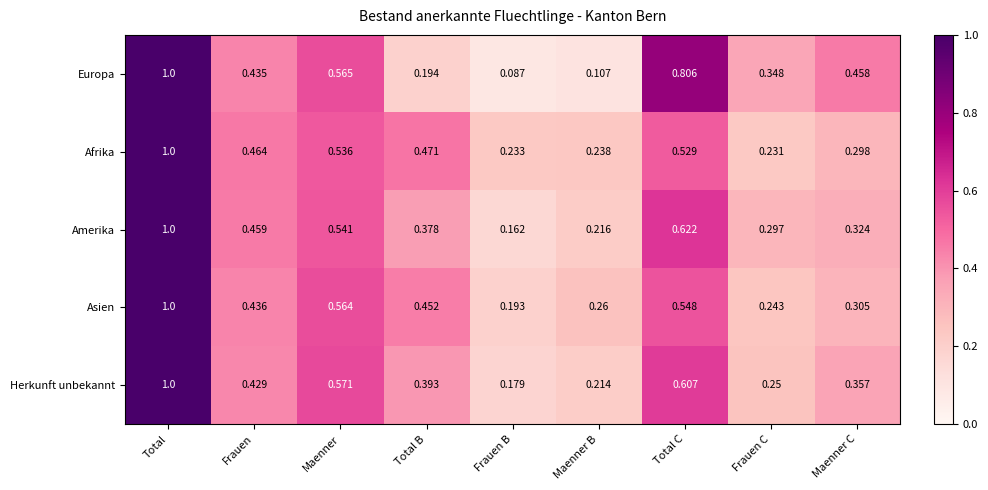

Which series has the largest total across all categories?

Asien